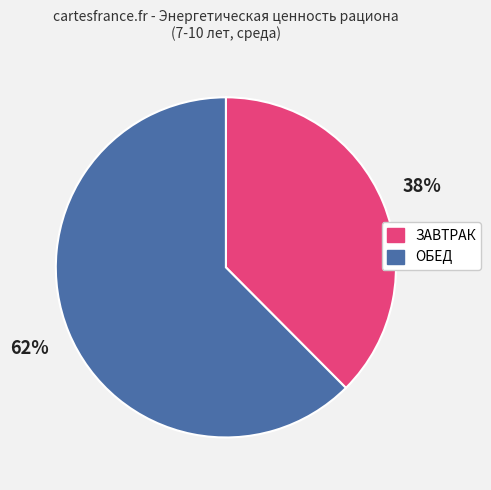

To the nearest percent, what is the average slice percentage?

50%